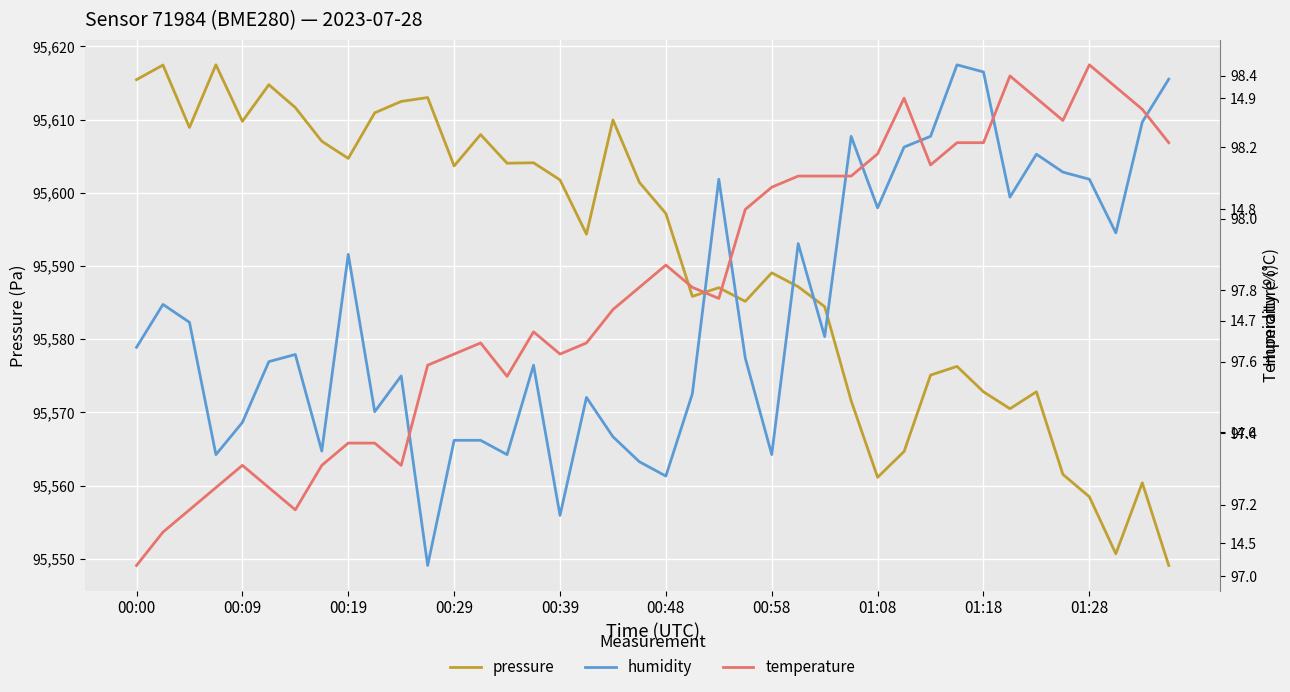

The temperature series shows 14.9 at 38. True or false?

True